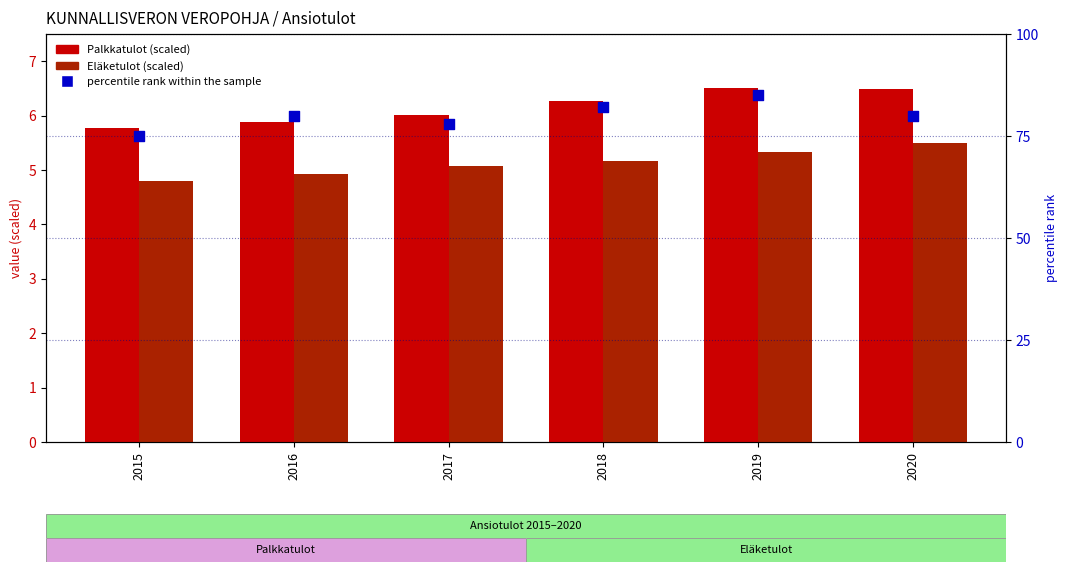

Which series contains the highest Y value?

percentile rank within the sample